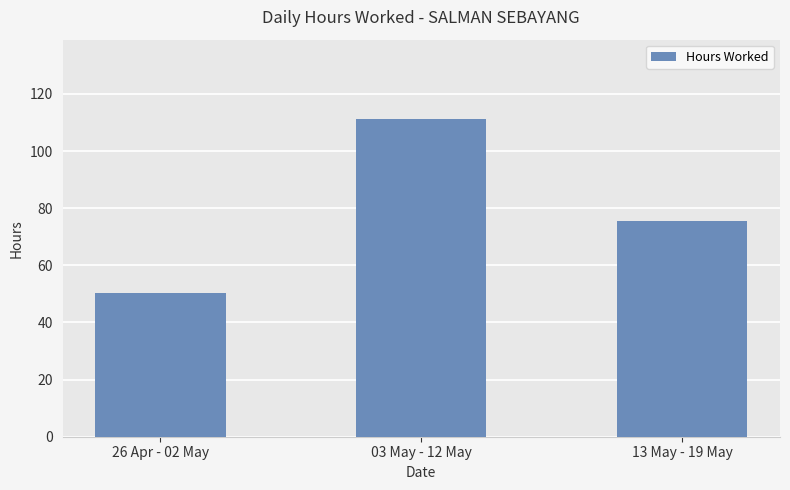

What is the sum of all values?

236.9